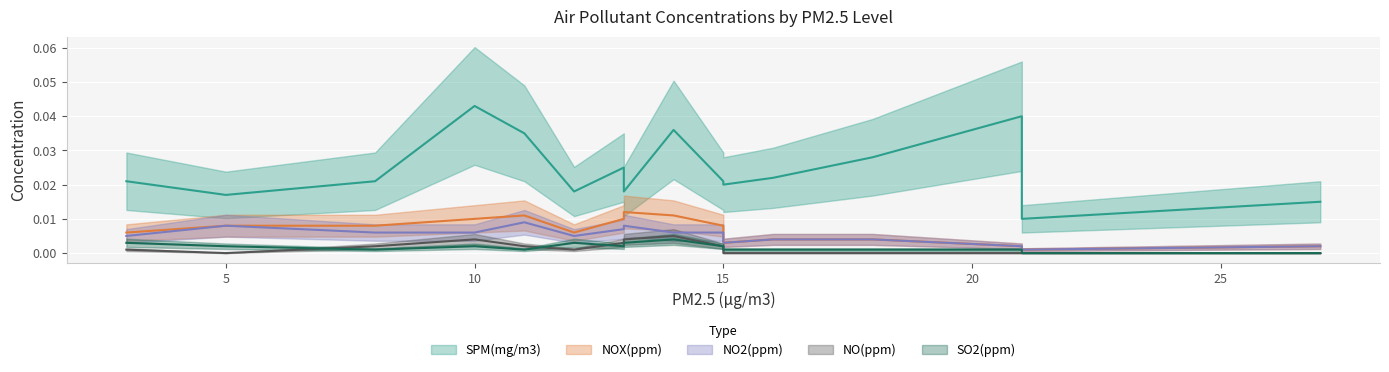

Is the value of SPM(mg/m3) at 21 greater than the value of NOX(ppm) at 18?

Yes